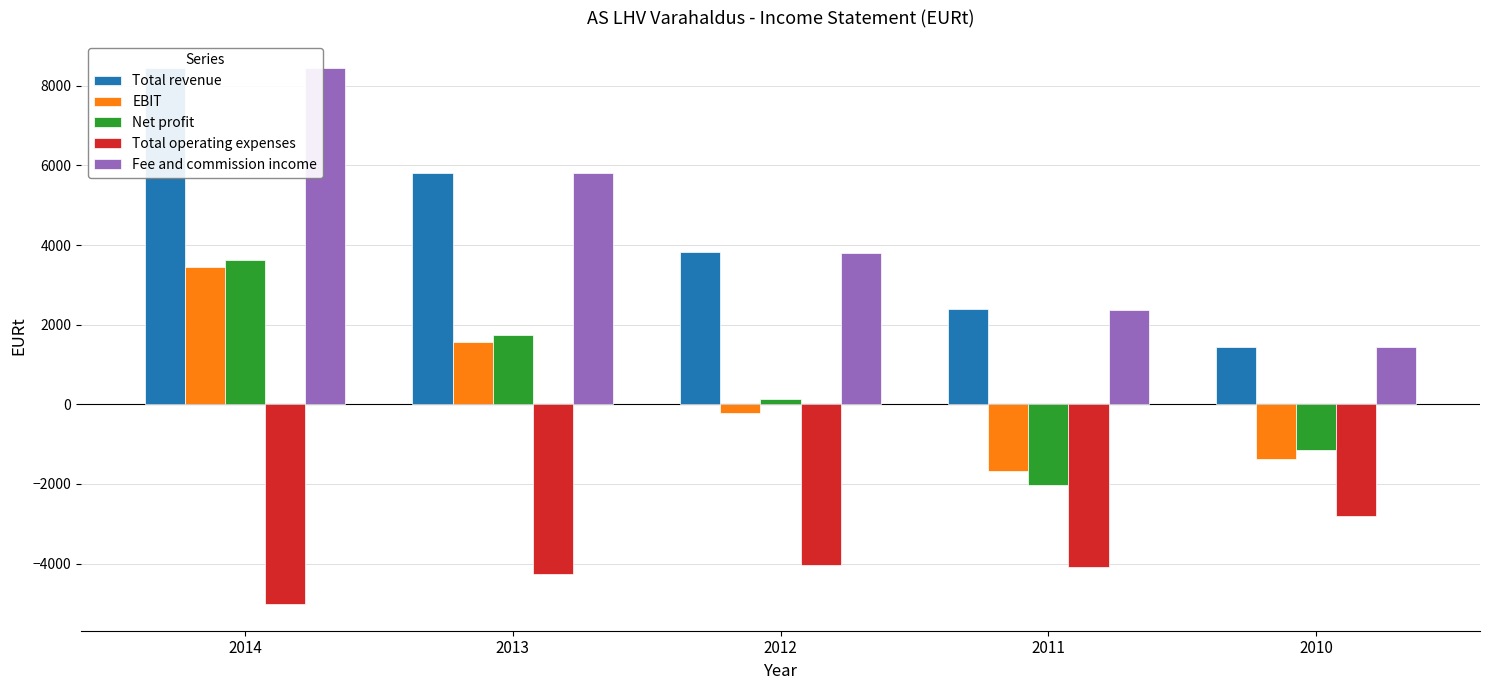

Rank the categories by Total operating expenses value from lowest to highest.

2014, 2013, 2011, 2012, 2010